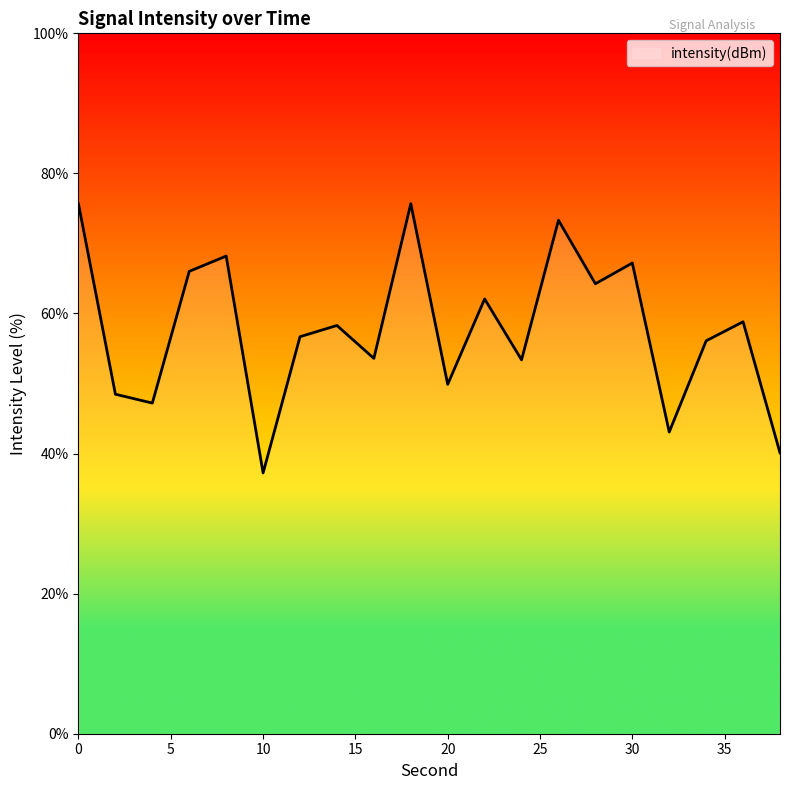

What is the difference between the maximum and minimum values?

38.4